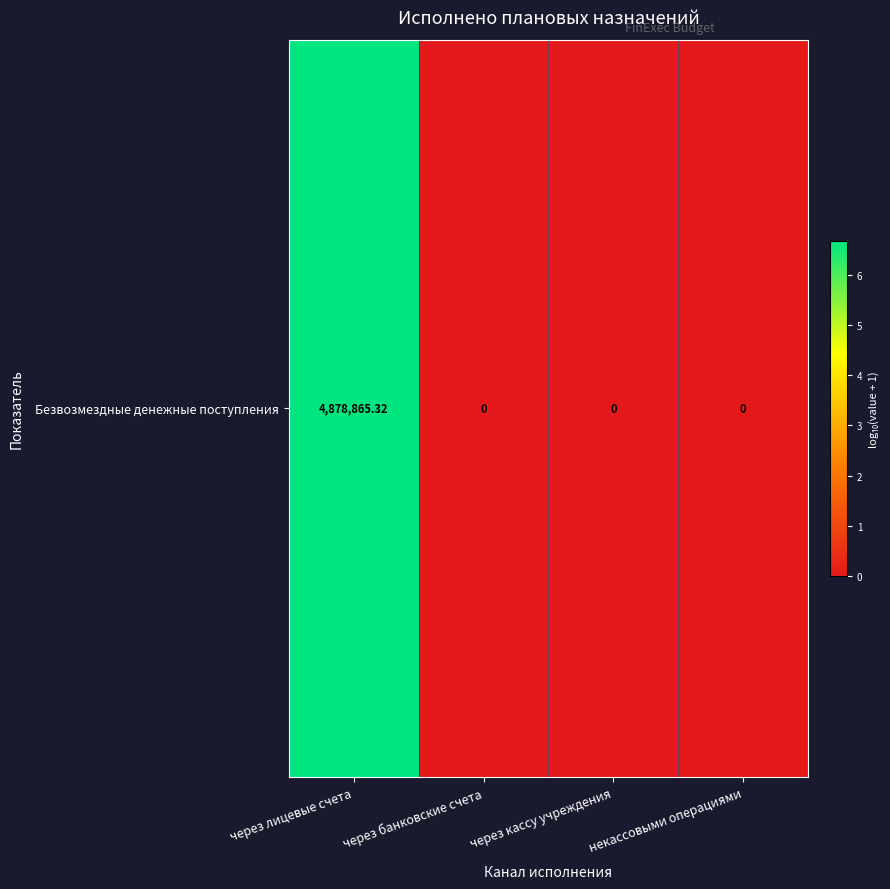

What is the average value?

1.7